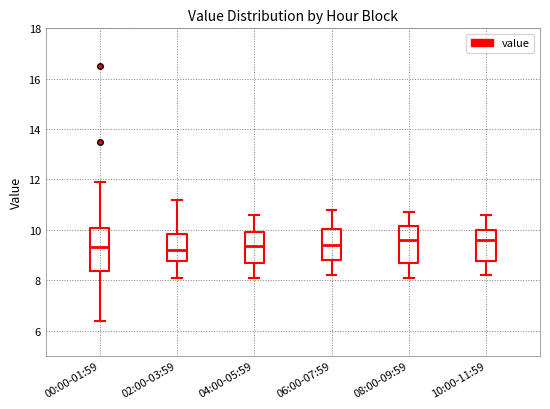

Where does the median line of the box for 00:00-01:59 sit on the y-axis? The values are not printed on the chart, so give them approximately, as read against the axis.

9.4